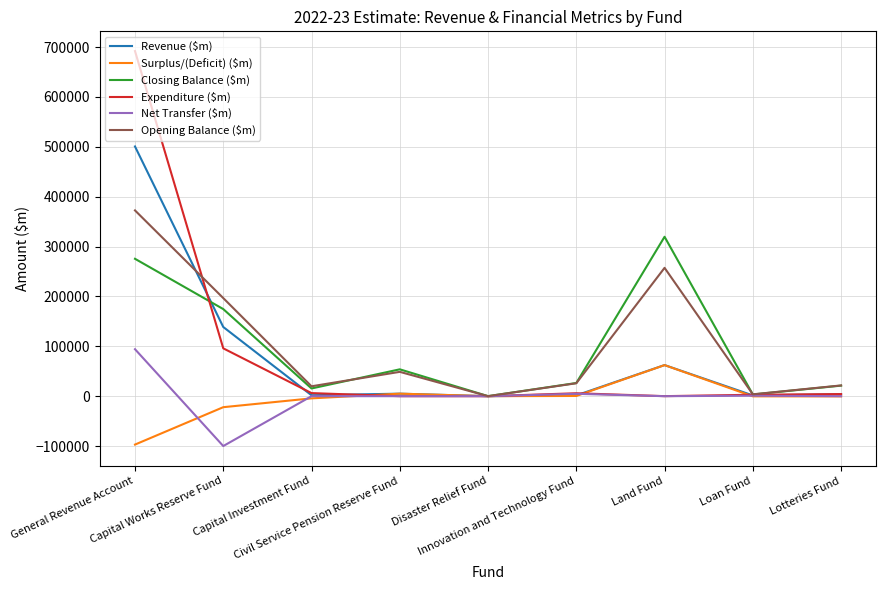

What is the minimum value for Opening Balance ($m)?

72